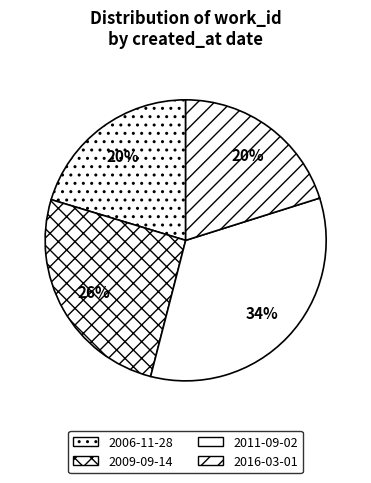

To the nearest percent, what is the combined percentage of 2009-09-14 and 2016-03-01?

46%